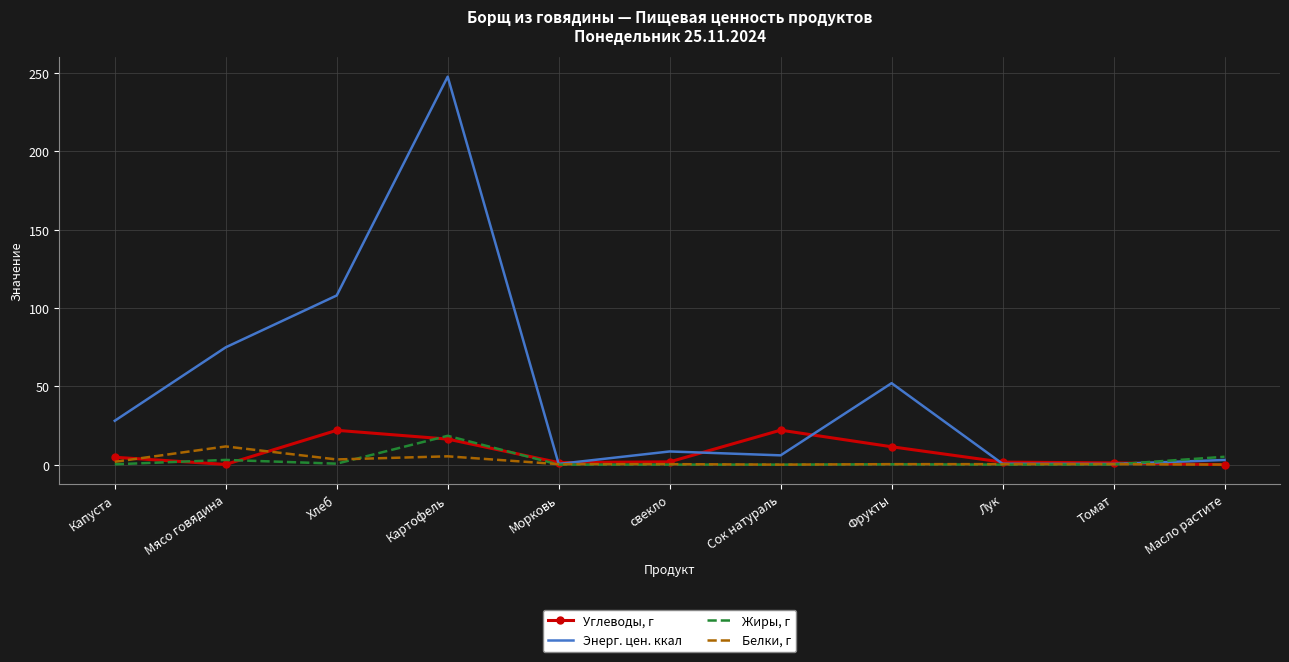

At which category does Жиры, г reach its first local peak?

Мясо говядина